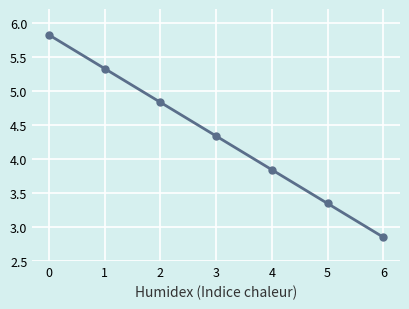

How many lines are shown in the chart?

1